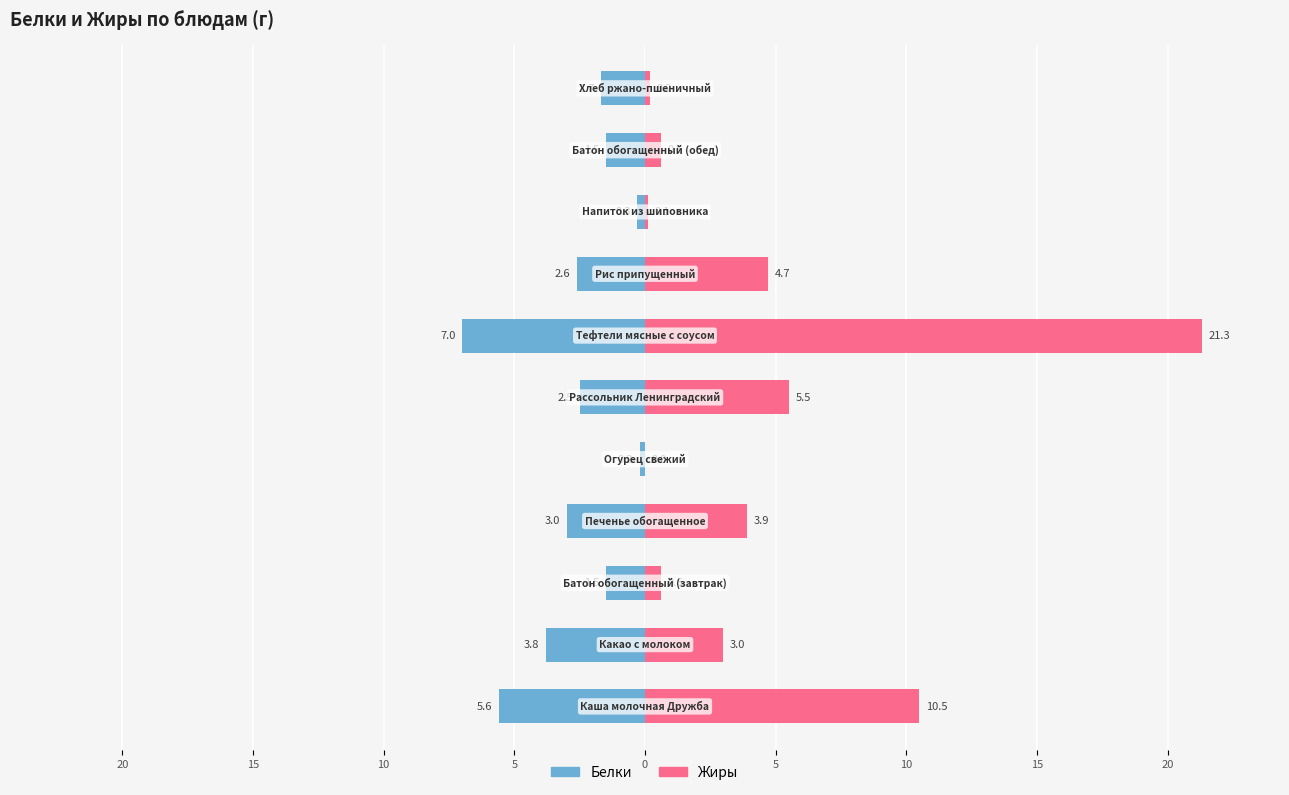

Does the chart contain stacked bars?

No